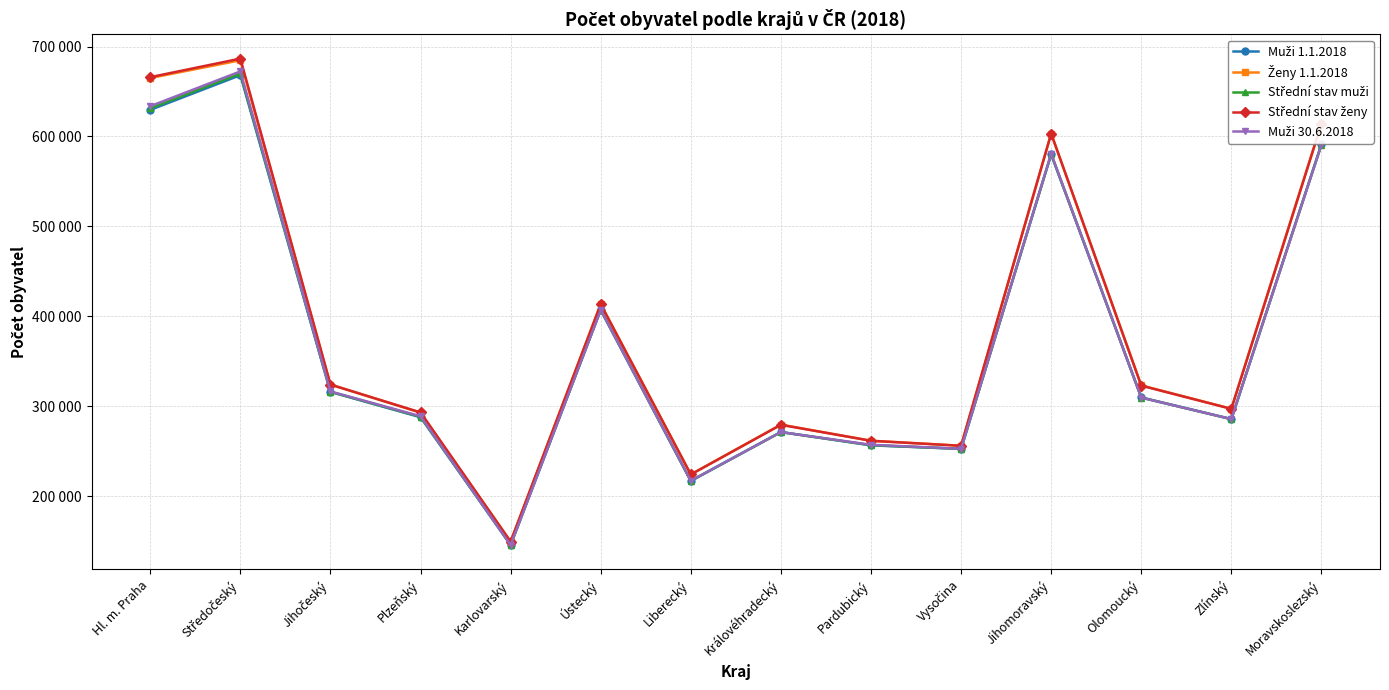

Does the chart have visible grid lines?

Yes